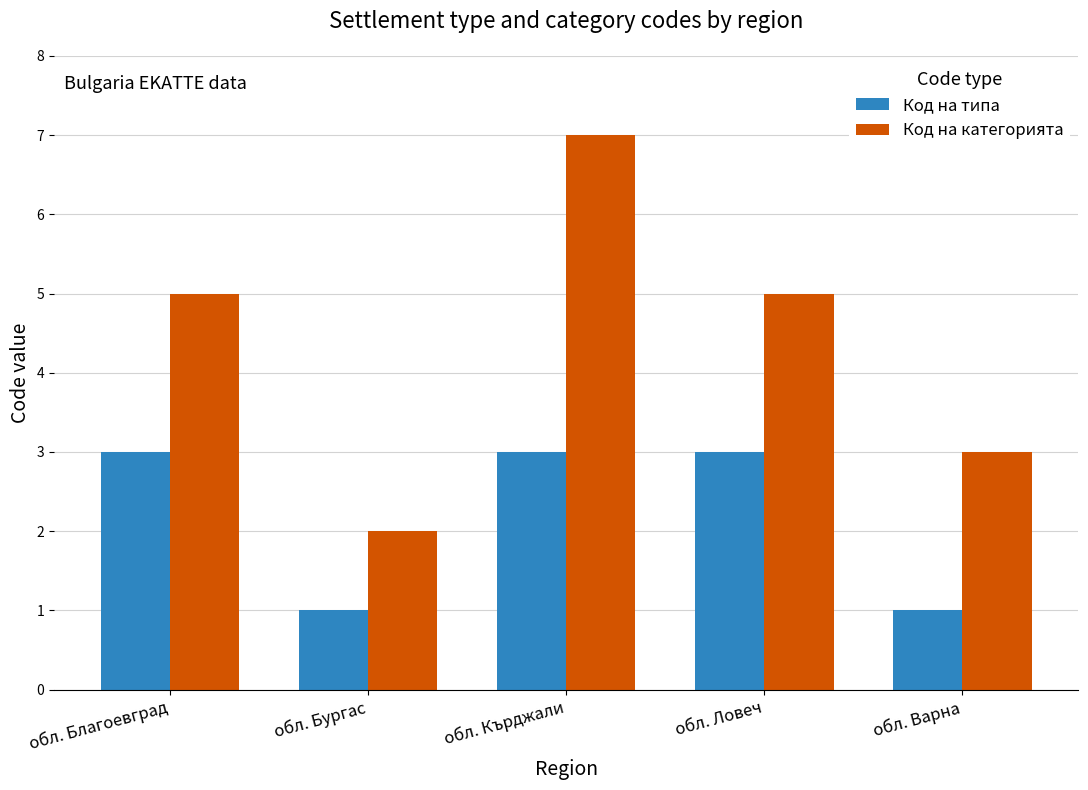

Which label corresponds to the largest value in the chart?

обл. Кърджали